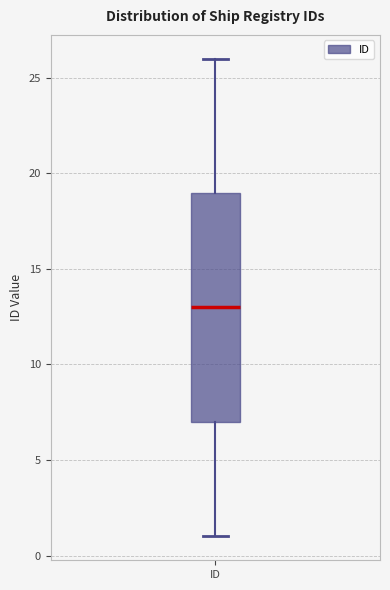

Read this box plot against the y-axis: the position of the median line, the range covered by the box, and the ends of both whiskers. The values are not printed on the chart, so give them approximately, as read against the axis.

median 13, box 7 to 19, whiskers 1 to 26